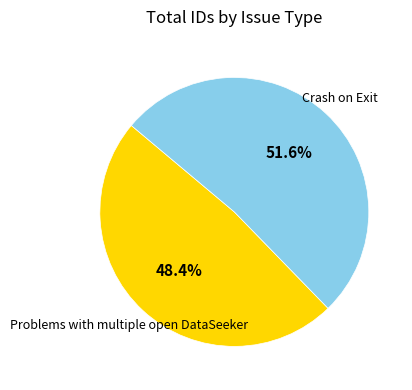

Combined, do Problems with multiple open DataSeeker and Crash on Exit account for over 50%?

Yes